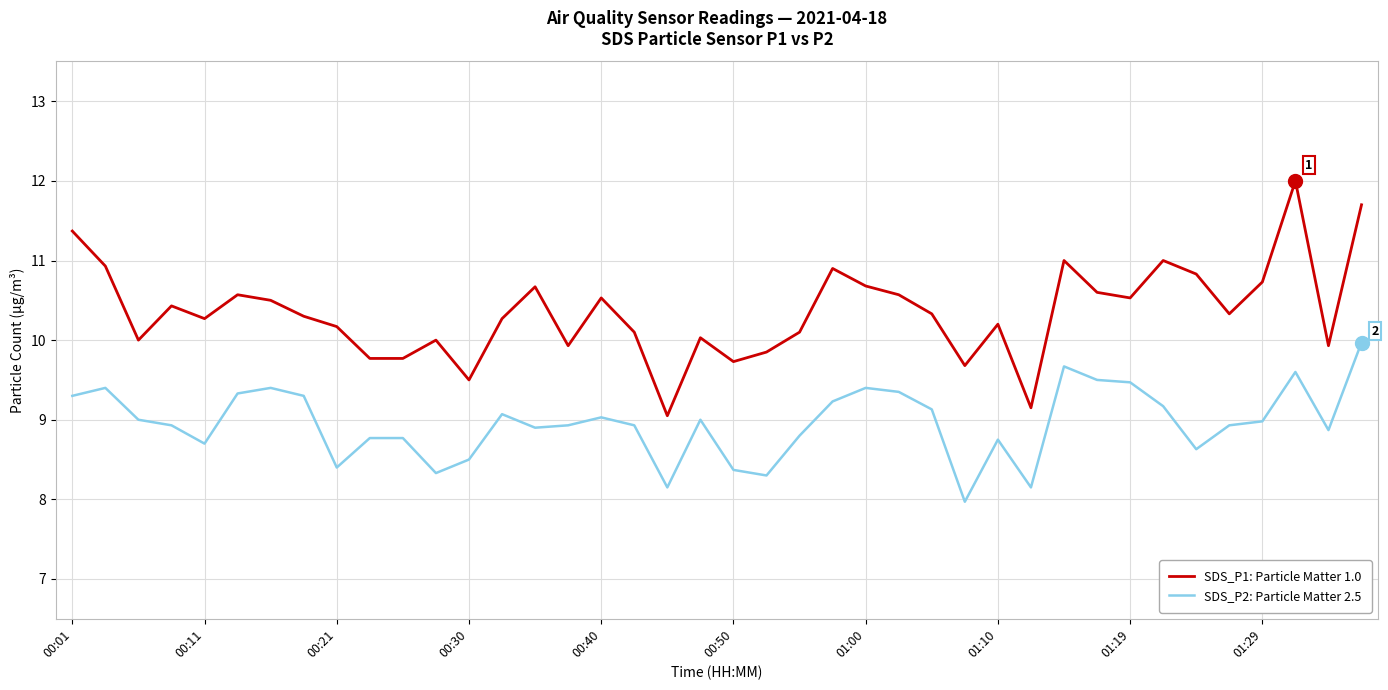

What is the minimum value for SDS_P1: Particle Matter 1.0?

9.1